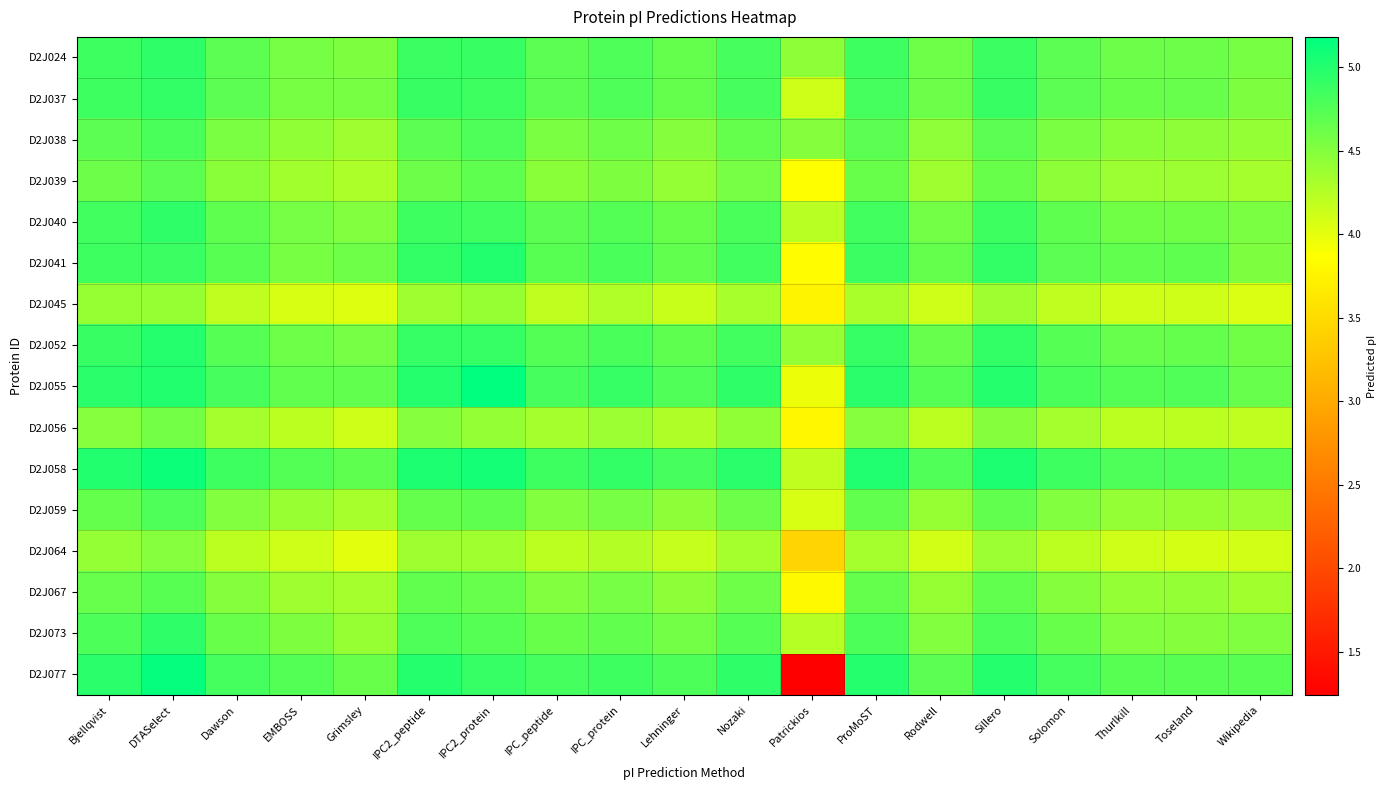

Rank the series at IPC_peptide from lowest to highest value.

D2J045, D2J064, D2J056, D2J039, D2J059, D2J067, D2J038, D2J073, D2J040, D2J024, D2J037, D2J041, D2J052, D2J055, D2J077, D2J058